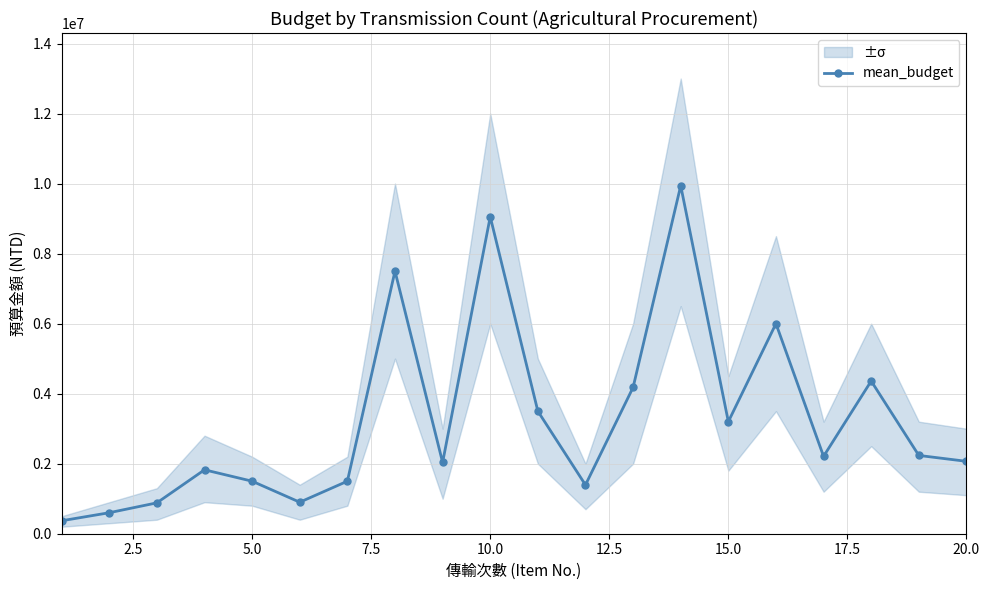

What is the minimum value shown in the chart?

370000